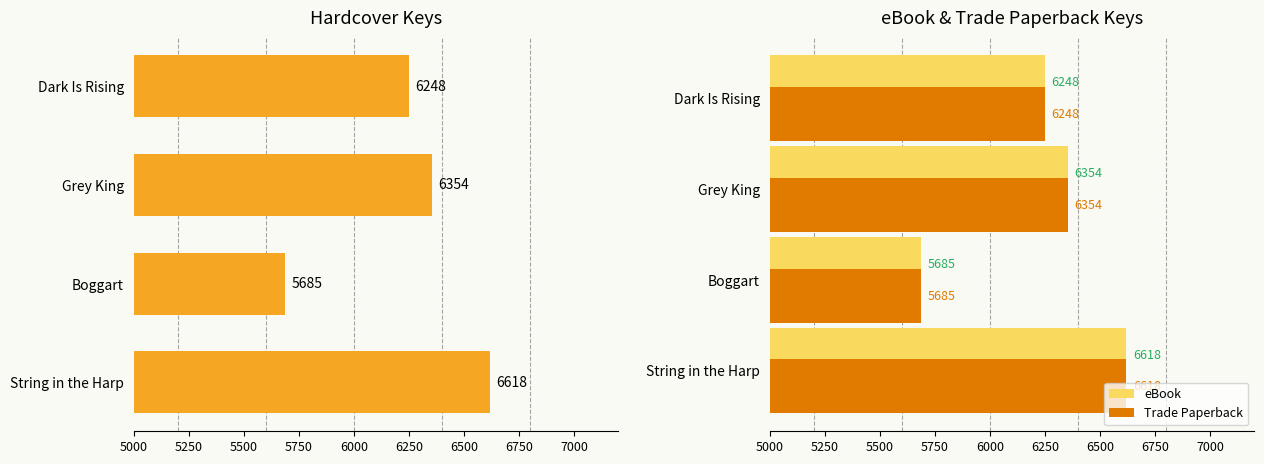

What is the value of the Trade Paperback bar at the 2nd from the left?

6354